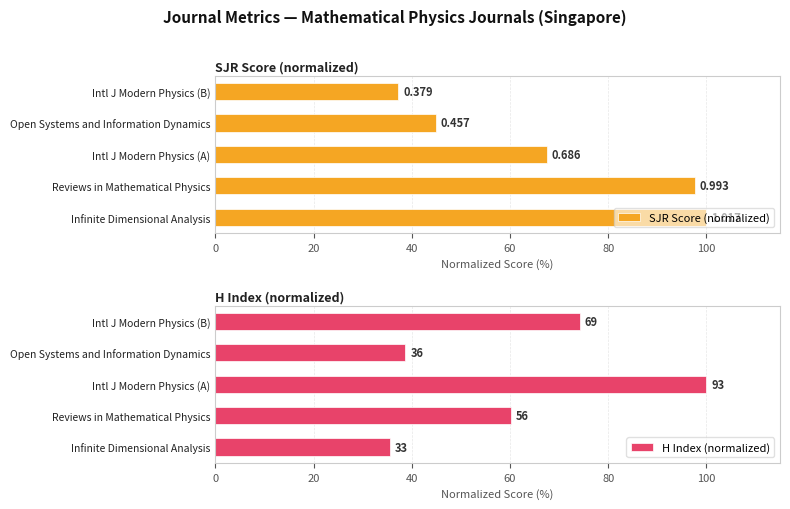

Rank the series at Intl J Modern Physics (A) from lowest to highest value.

SJR Score (normalized), H Index (normalized)